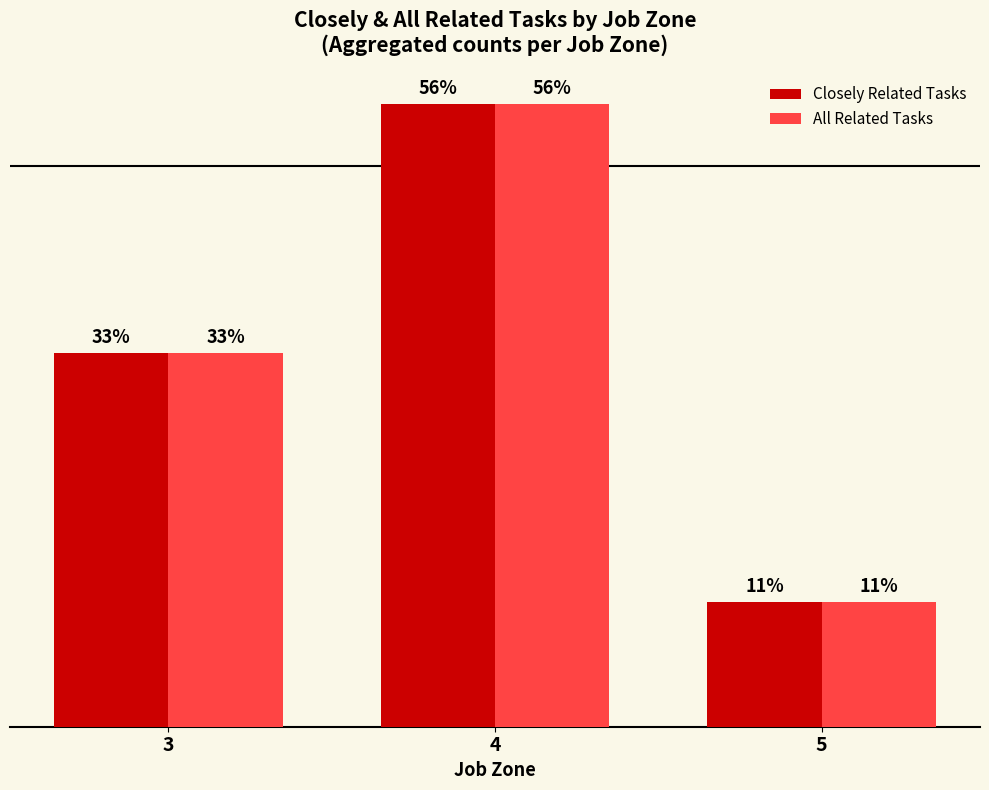

Are the bars horizontal?

No